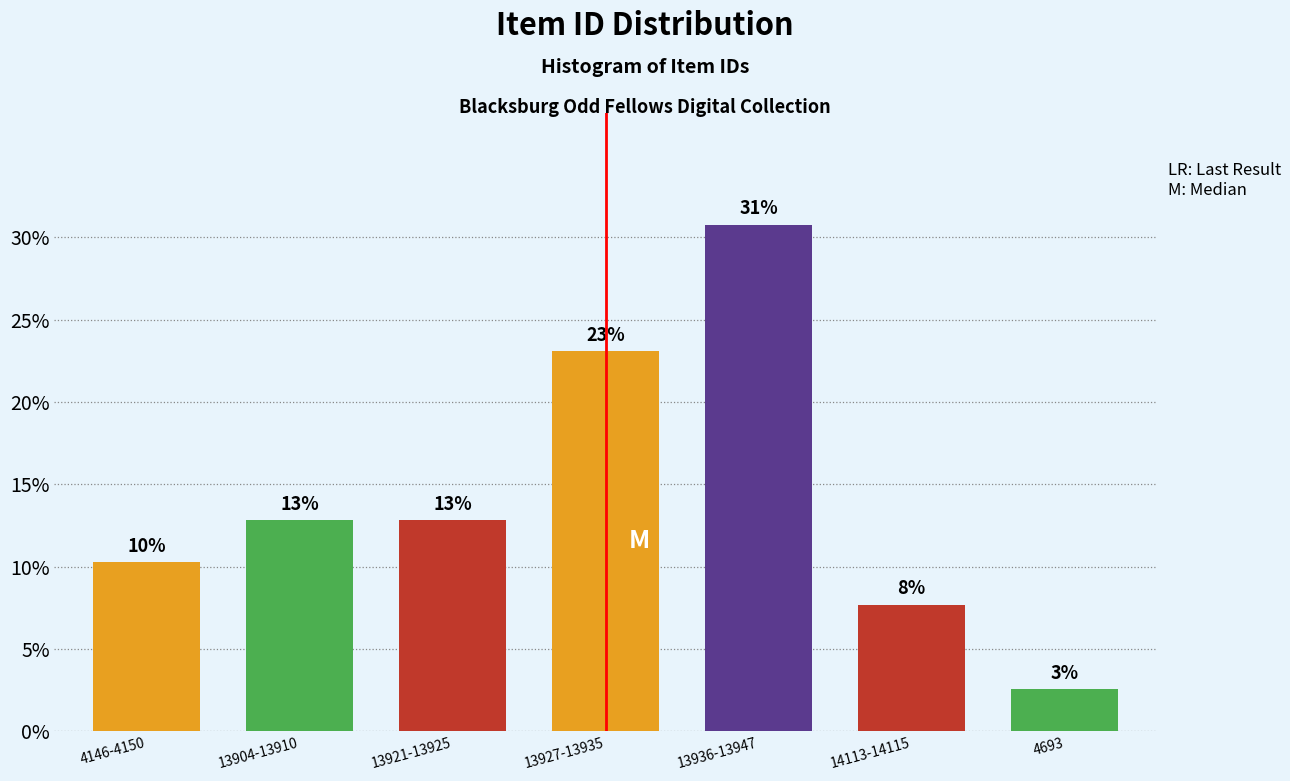

How many bars are there in total?

7